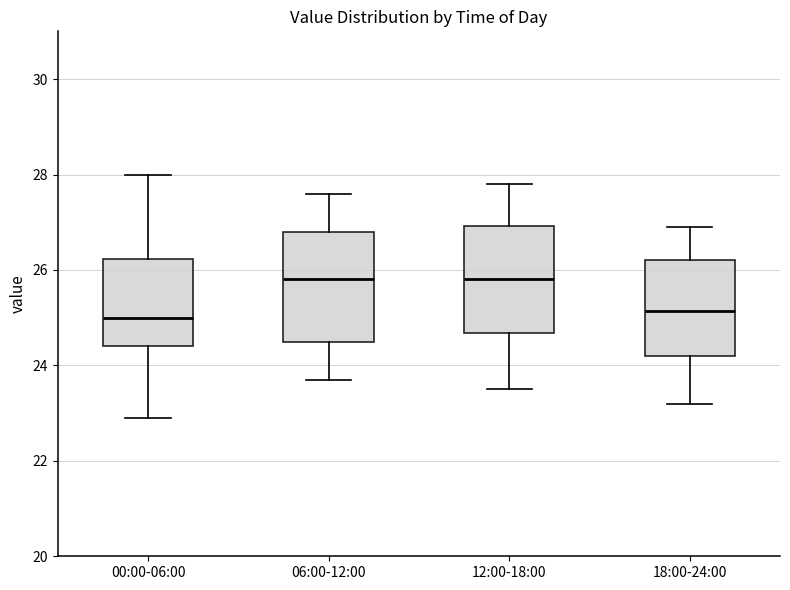

Reading left to right, read every box against the y-axis: the position of its median line, the range the box covers, and the ends of its whiskers. The values are not printed on the chart, so give them approximately, as read against the axis.

00:00-06:00: median 25.0, box 24.4 to 26.2, whiskers 23.0 to 28.0
06:00-12:00: median 25.8, box 24.6 to 26.8, whiskers 23.8 to 27.6
12:00-18:00: median 25.8, box 24.6 to 27.0, whiskers 23.6 to 27.8
18:00-24:00: median 25.2, box 24.2 to 26.2, whiskers 23.2 to 27.0